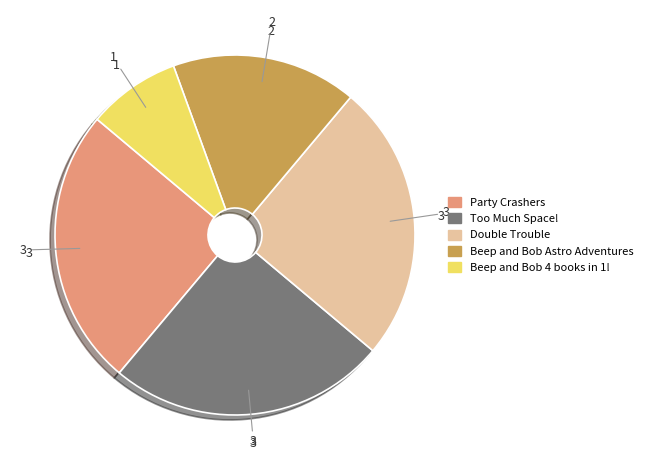

Combined, do Too Much Space! and Beep and Bob Astro Adventures account for over 50%?

No